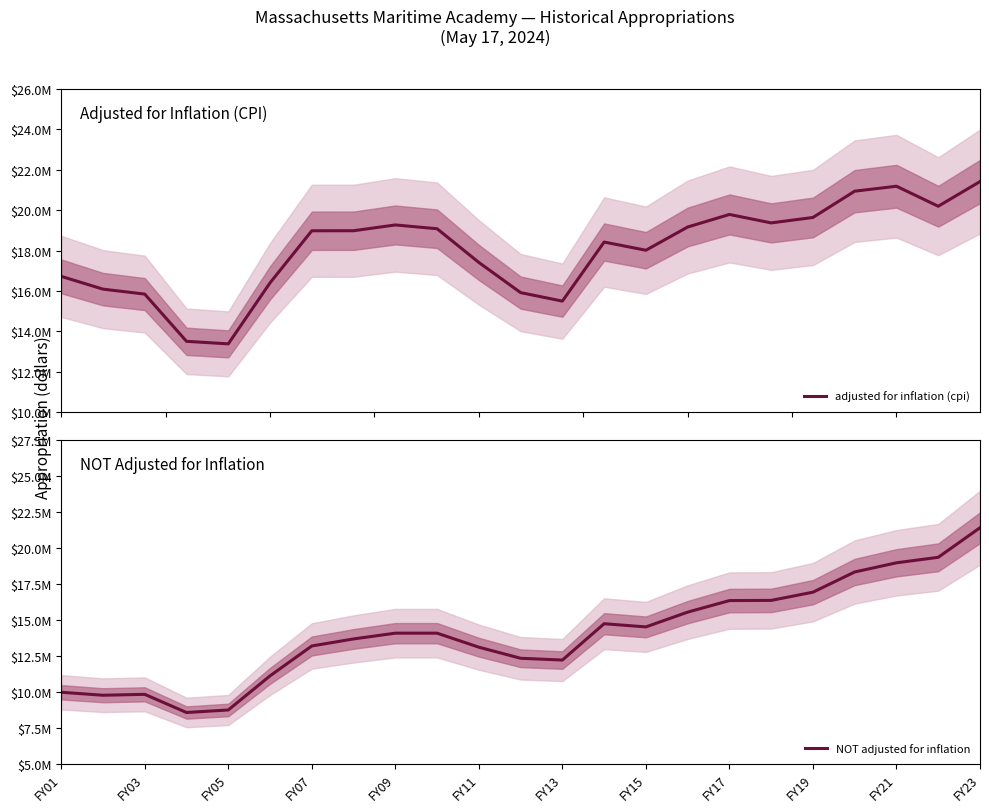

The value of adjusted for inflation (cpi) at 19 is 20937692. True or false?

True